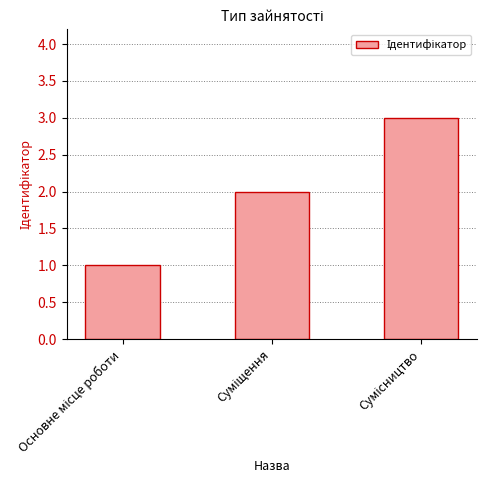

How many distinct data groups are displayed?

1